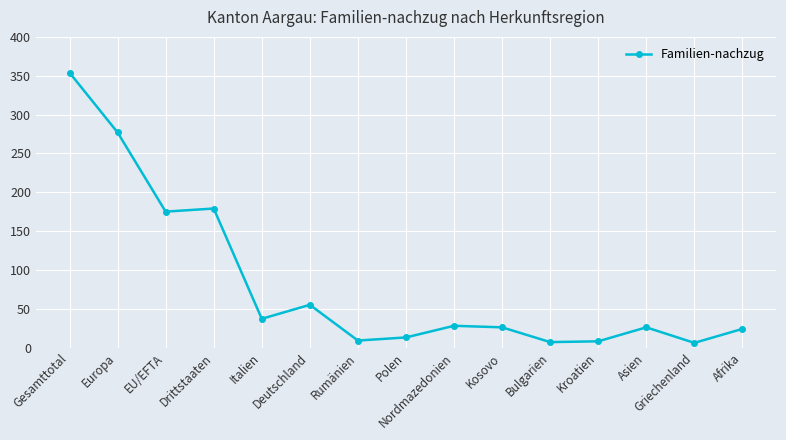

What is the label of the 15th point from the left?

Afrika